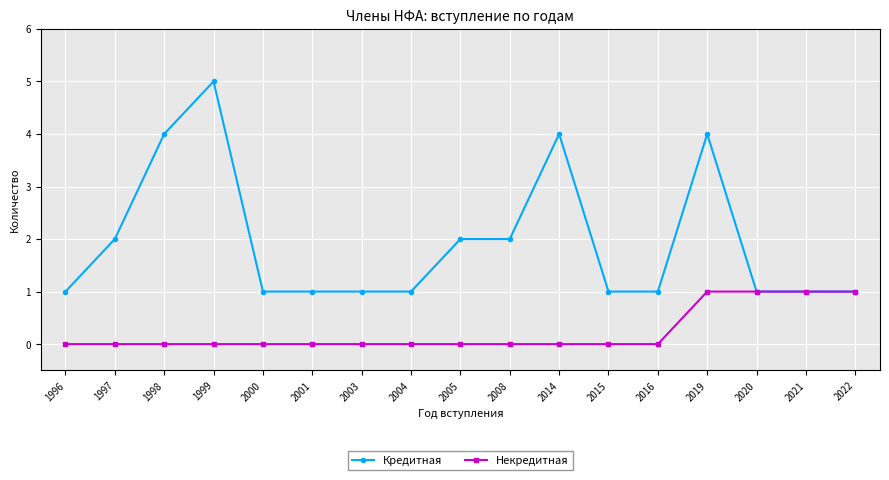

At which label does Кредитная reach its peak?

1999